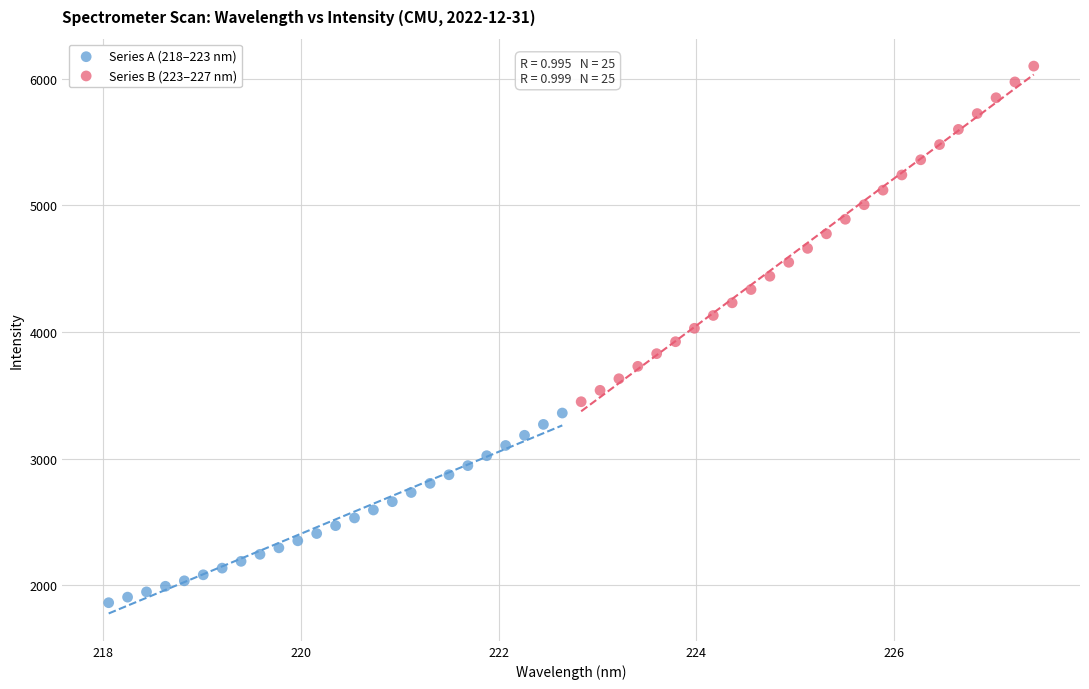

Which series has the largest Y range (max minus min)?

Series B (223–227 nm)